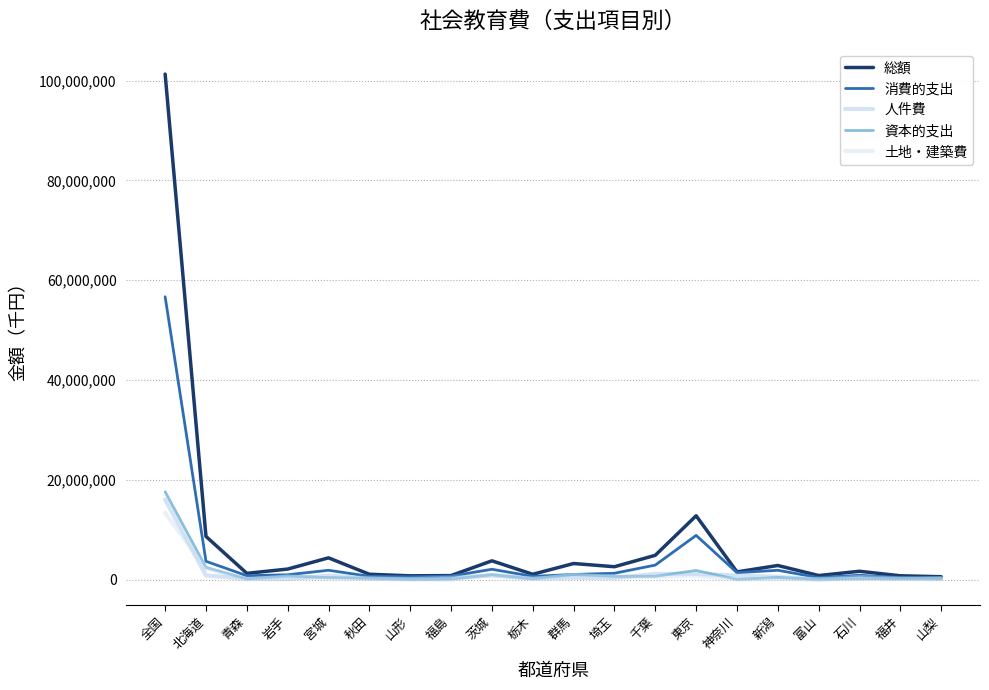

What is the difference between the maximum and minimum values in the 資本的支出 series?

17557171